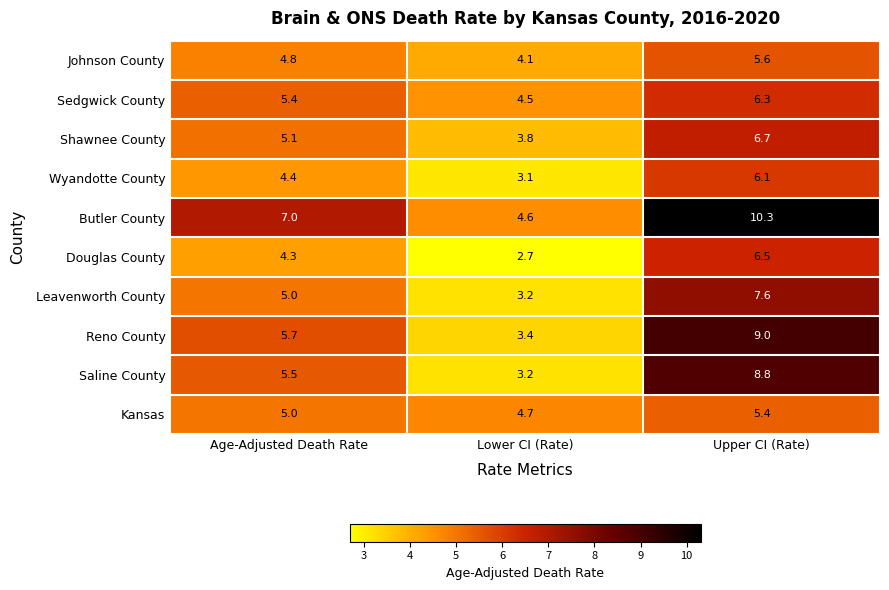

How many categories are shown in the chart?

3